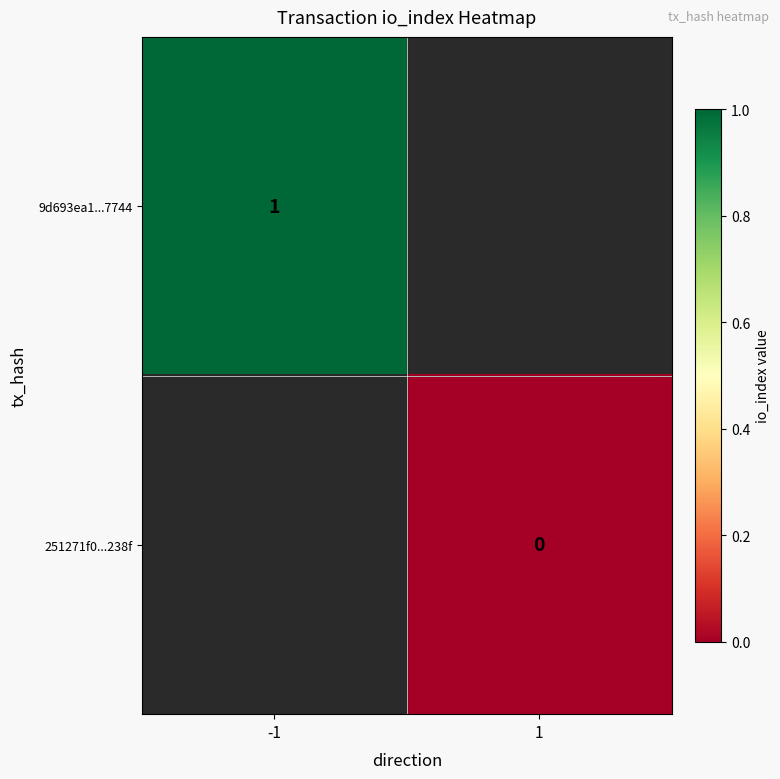

Which has a higher value, 1 or -1?

-1